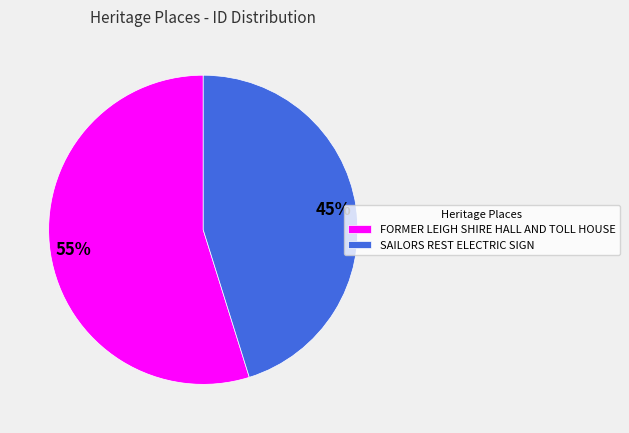

What percentage is the FORMER LEIGH SHIRE HALL AND TOLL HOUSE slice, to the nearest percent?

55%